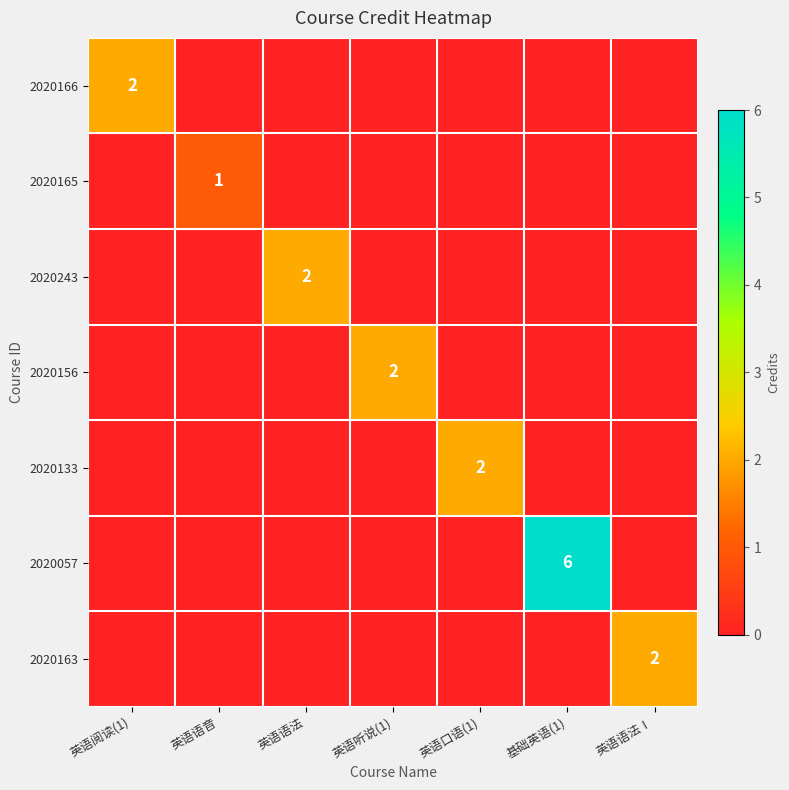

The 2020163 series shows 1 at 英语语法Ⅰ. True or false?

False